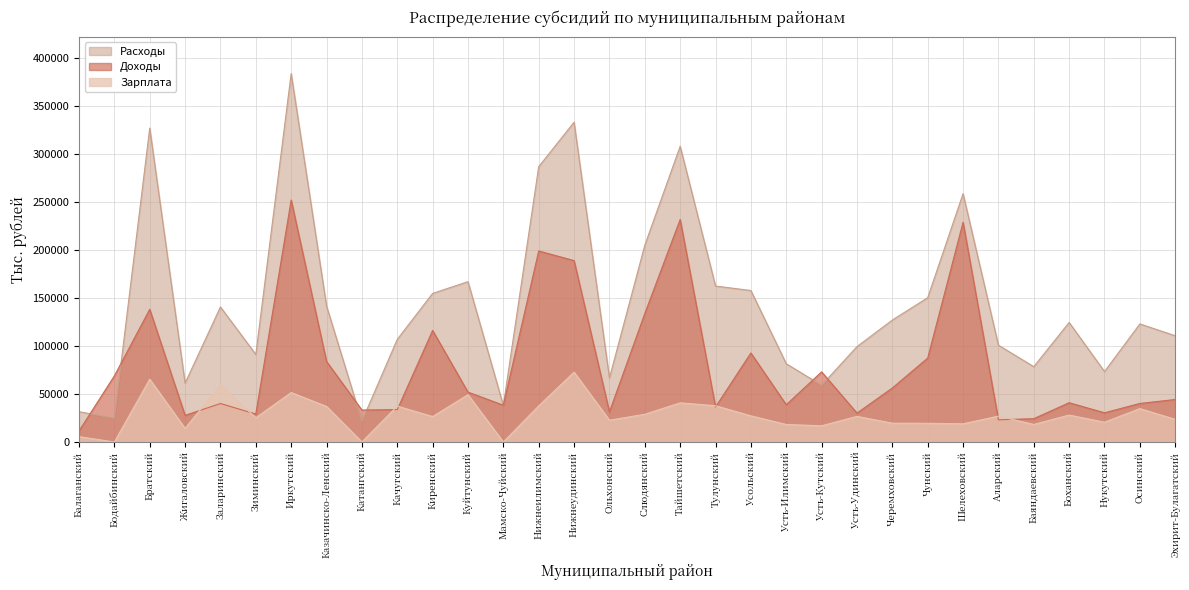

How many intersections are there between Расходы and Доходы?

8